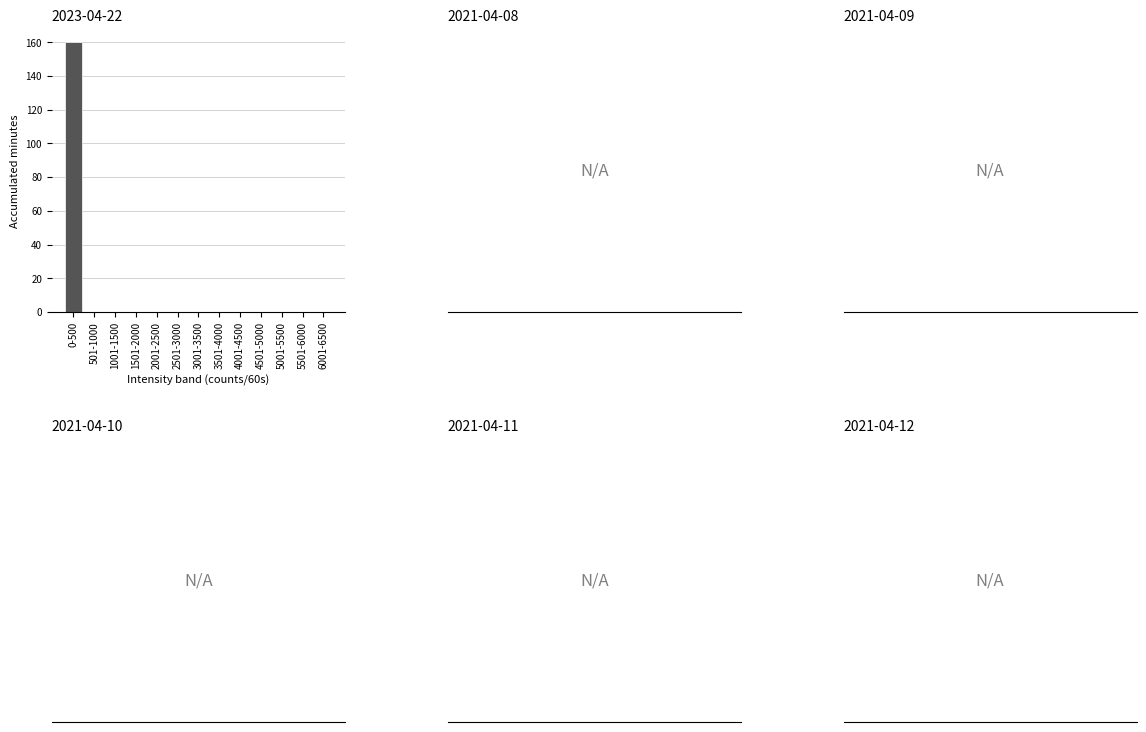

Reading left to right, transcribe all the data shown in this chart.

0-500=160	501-1000=0	1001-1500=0	1501-2000=0	2001-2500=0	2501-3000=0	3001-3500=0	3501-4000=0	4001-4500=0	4501-5000=0	5001-5500=0	5501-6000=0	6001-6500=0